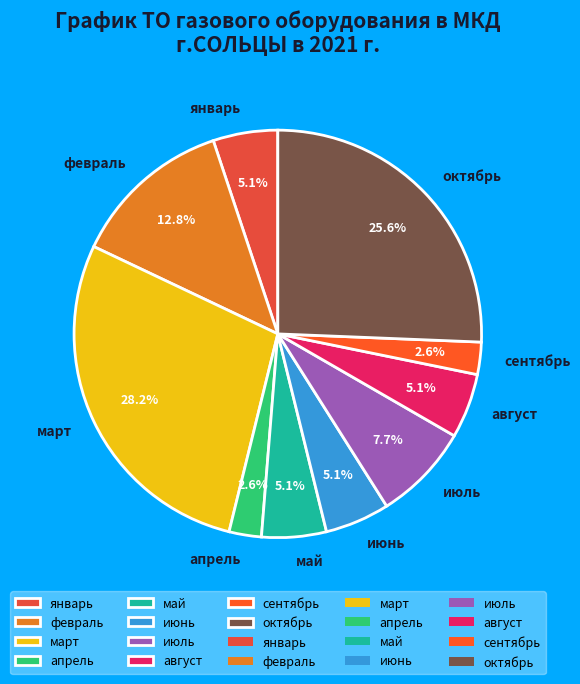

Approximately how many times larger is the value at февраль compared to май?

2.5